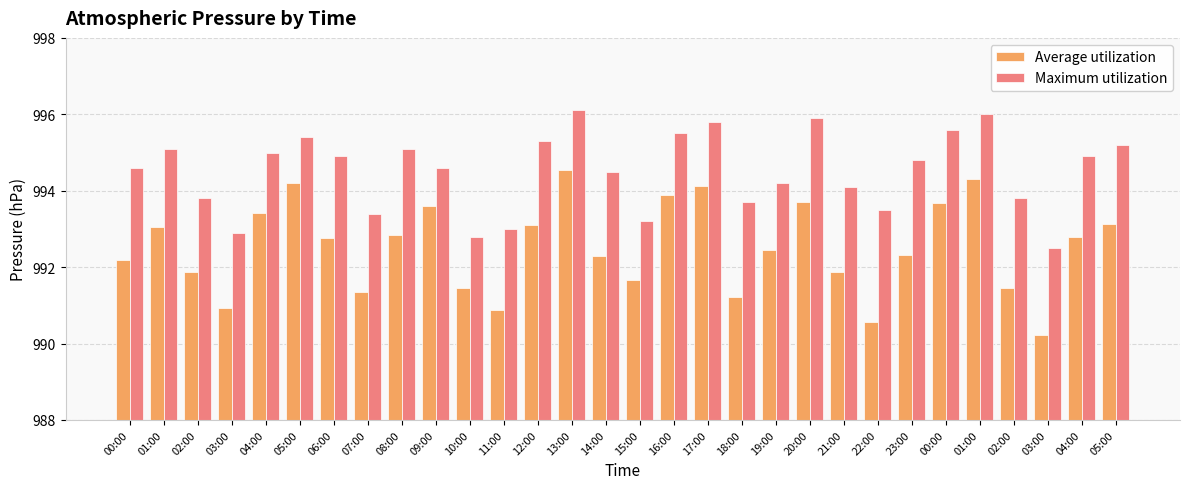

Is the value of Average utilization at 06:00 greater than the value of Maximum utilization at 06:00?

No